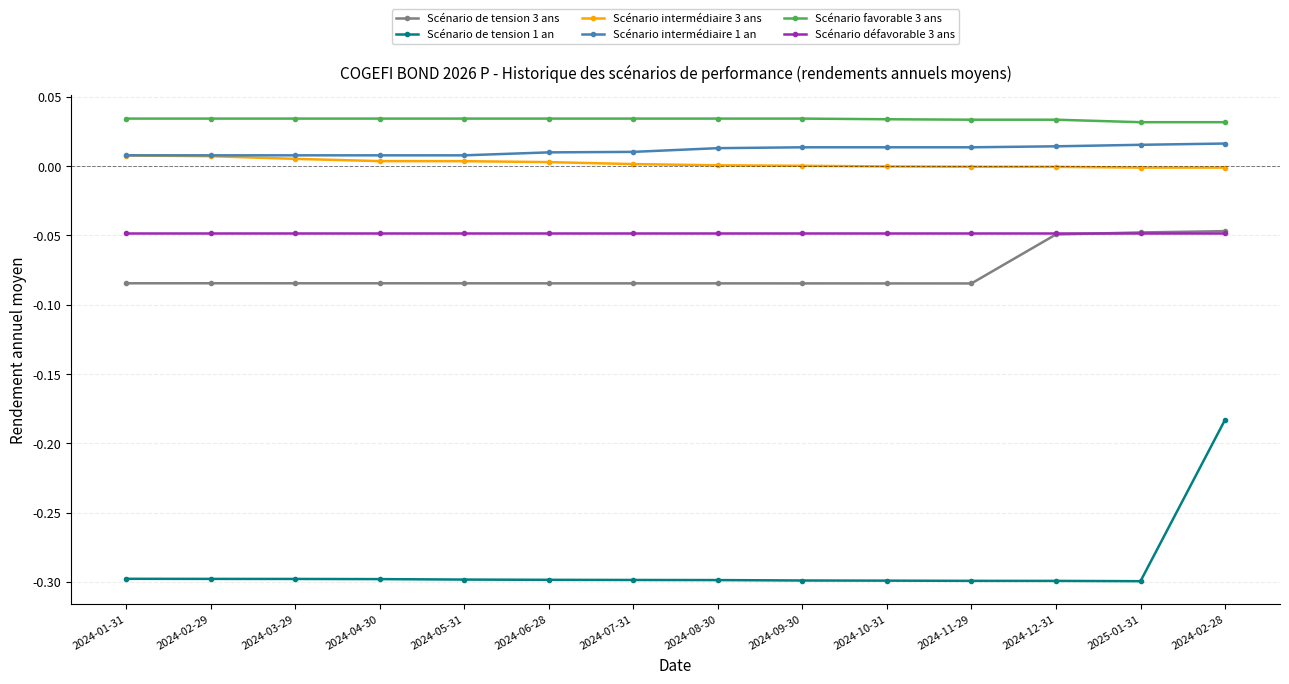

Does the chart have visible grid lines?

Yes